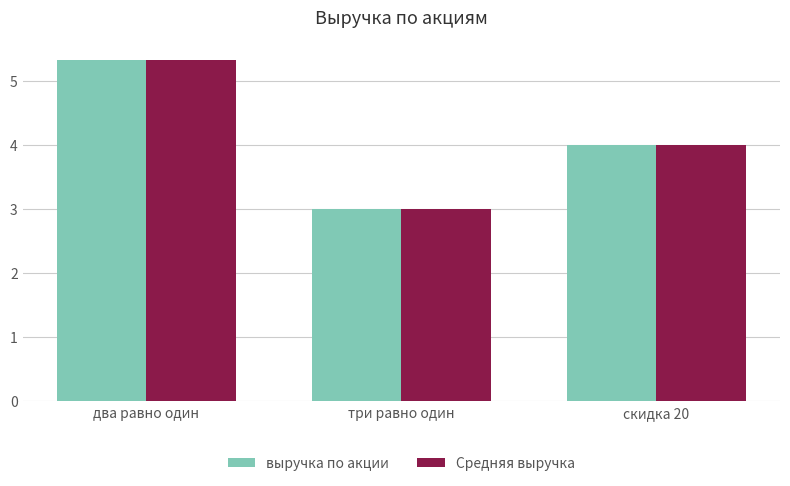

Is it true that Средняя выручка equals 5.3 at три равно один?

False